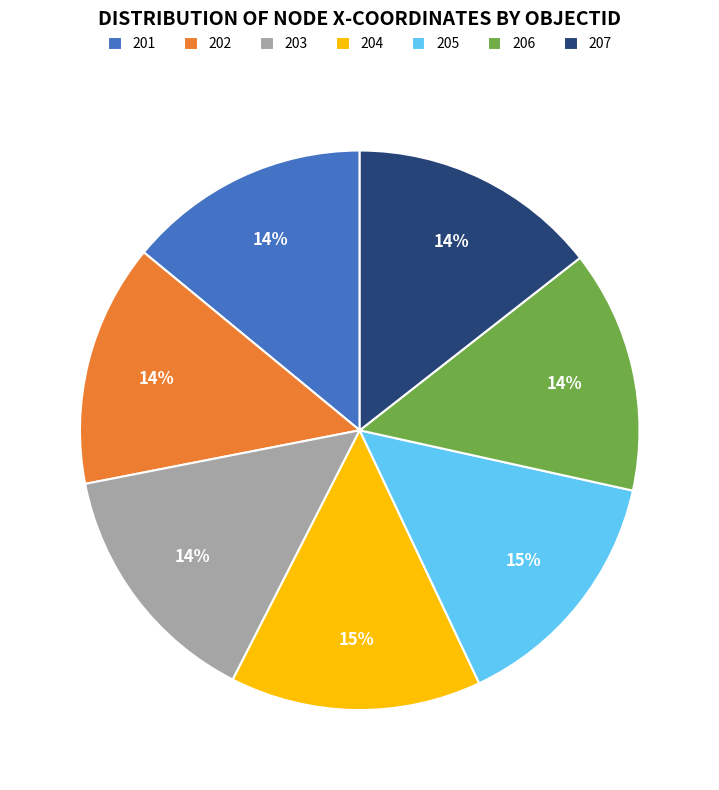

Approximately how many times larger is the value at 207 compared to 206?

1.0